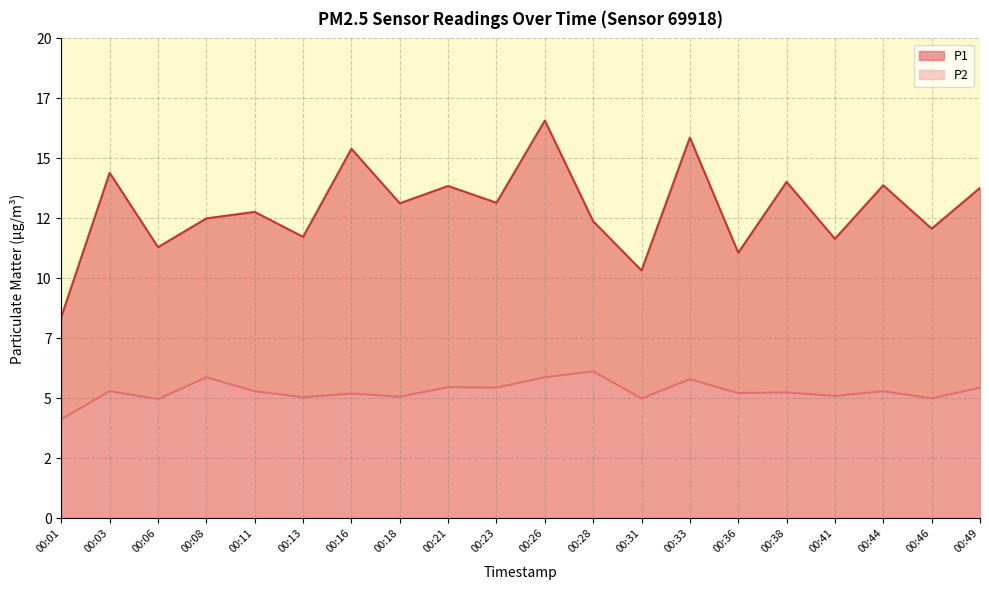

The P1 series shows 11.7 at 00:13. True or false?

True